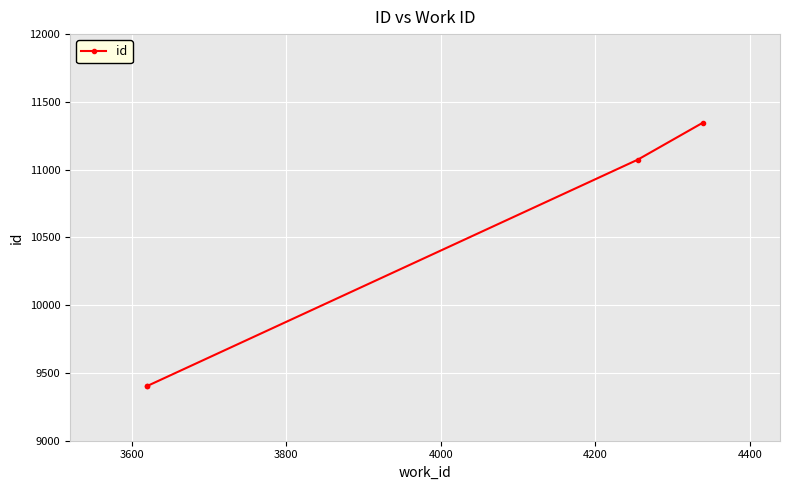

What is the smallest value displayed?

9401